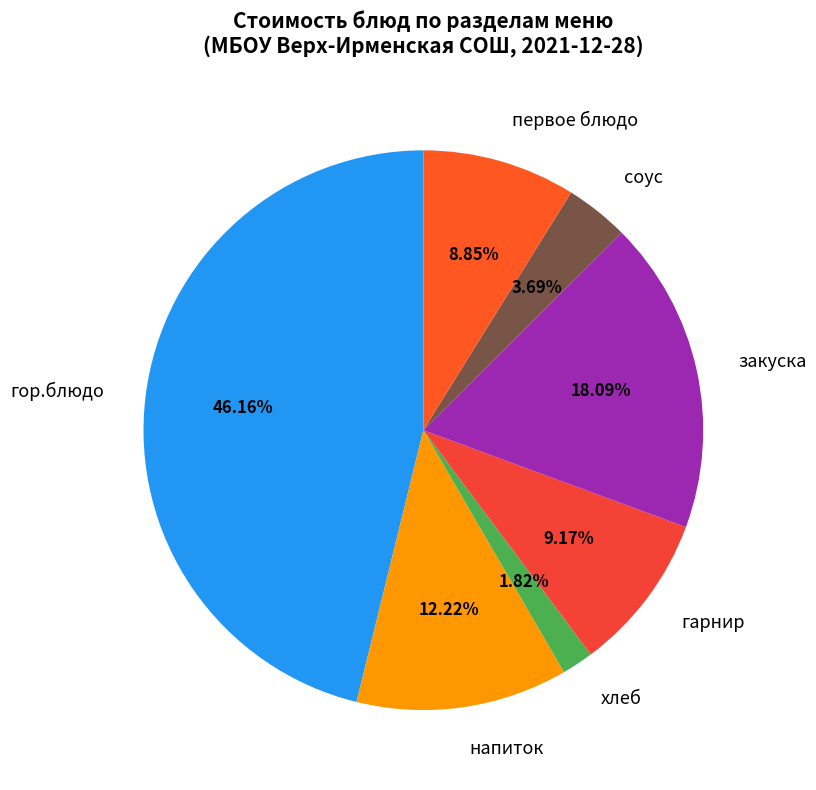

Does соус represent more than half of the total?

No